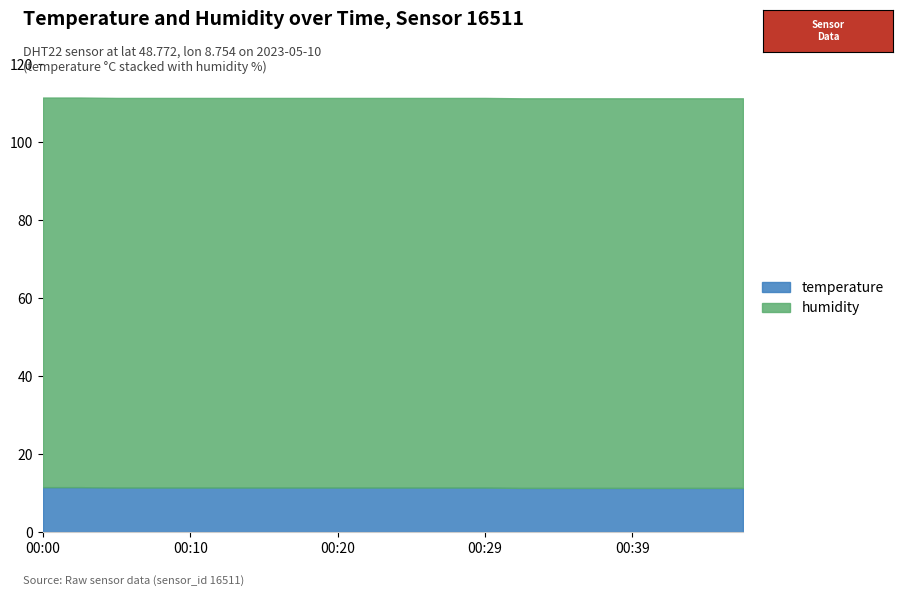

How many categories are shown in the chart?

20